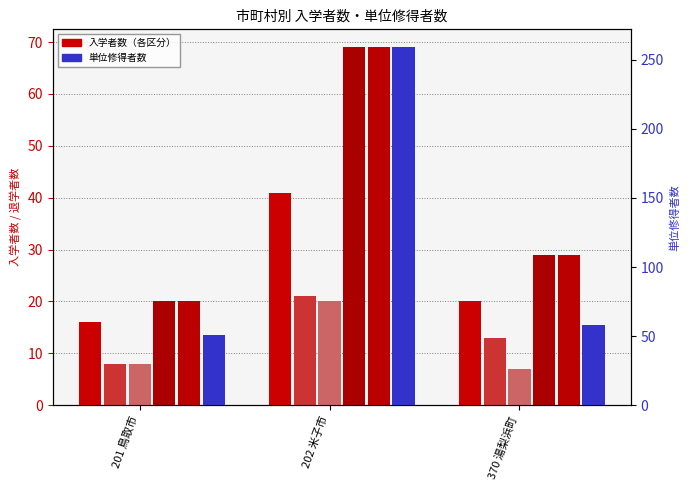

What is the label of the 2nd bar from the left?

202 米子市